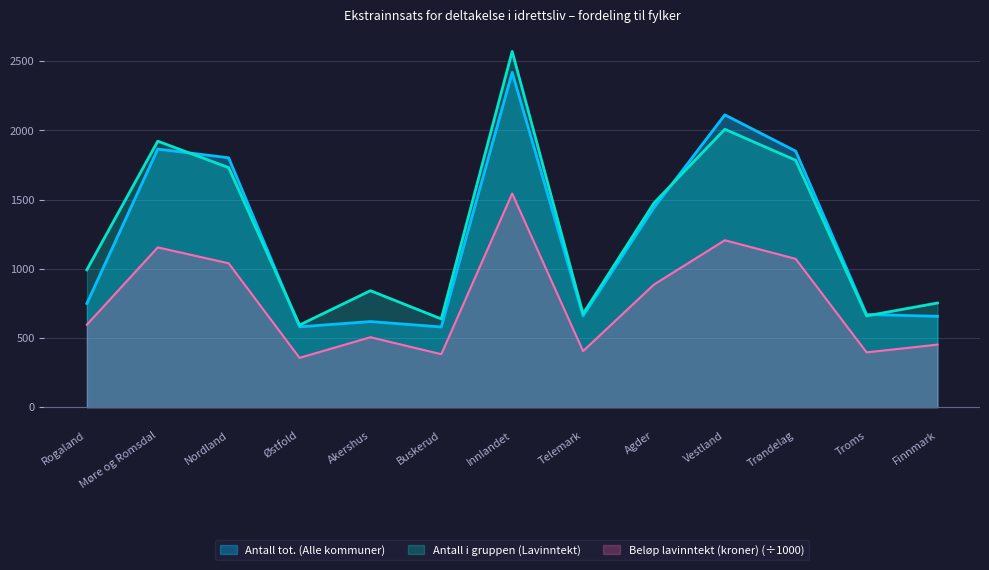

Reading left to right, what are all the values shown in this chart?

Antall tot. (Alle kommuner): Rogaland=750.0	Møre og Romsdal=1865.0	Nordland=1802.0	Østfold=581.0	Akershus=619.0	Buskerud=580.0	Innlandet=2419.0	Telemark=660.0	Agder=1441.0	Vestland=2112.0	Trøndelag=1850.0	Troms=670.0	Finnmark=657.0
Antall i gruppen (Lavinntekt): Rogaland=993.0	Møre og Romsdal=1922.0	Nordland=1731.0	Østfold=594.0	Akershus=842.0	Buskerud=638.0	Innlandet=2570.0	Telemark=675.0	Agder=1475.0	Vestland=2008.0	Trøndelag=1784.0	Troms=660.0	Finnmark=753.0
Beløp lavinntekt (kroner): Rogaland=596.6	Møre og Romsdal=1154.7	Nordland=1040.0	Østfold=356.9	Akershus=505.9	Buskerud=383.3	Innlandet=1544.0	Telemark=405.5	Agder=886.2	Vestland=1206.4	Trøndelag=1071.8	Troms=396.5	Finnmark=452.4